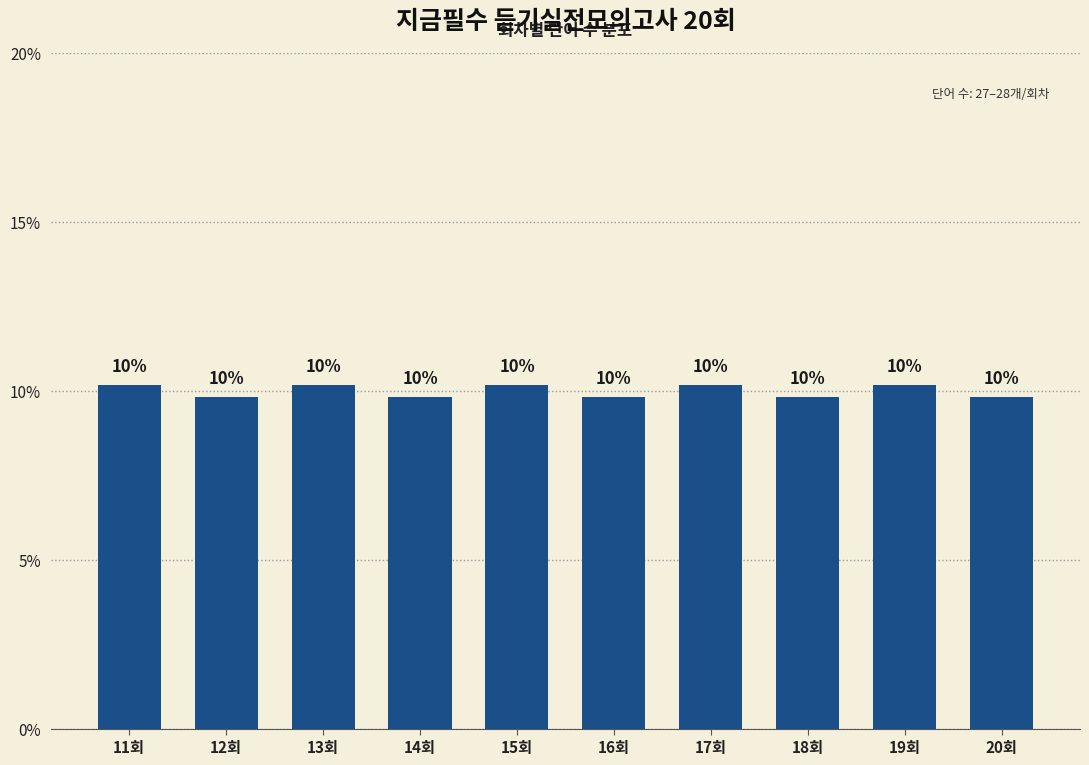

How many bars are there in total?

10